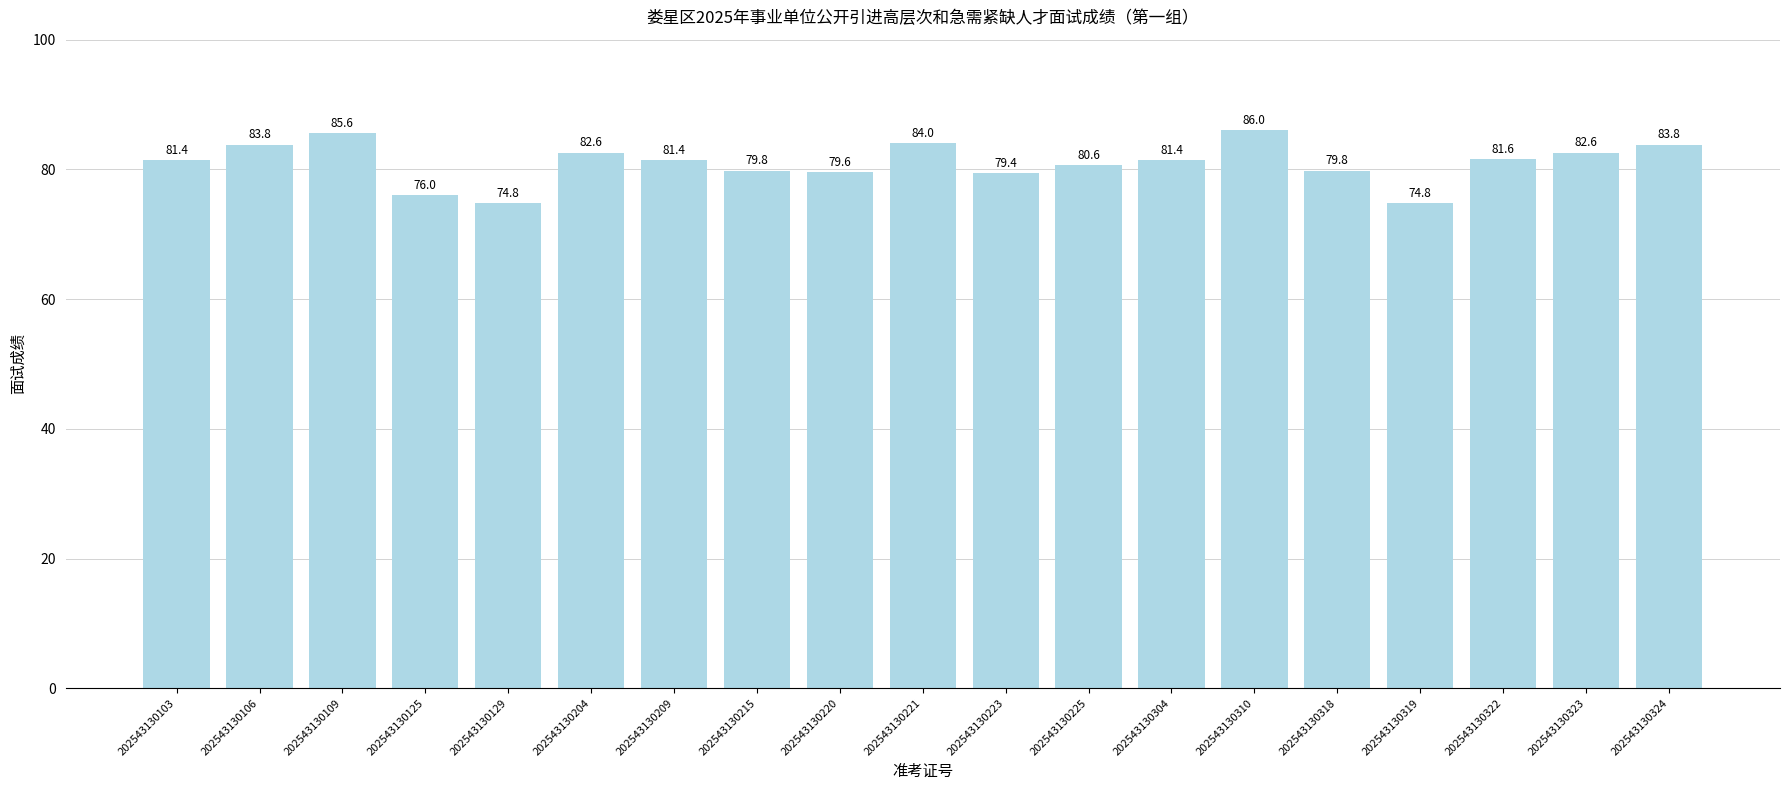

The value at 202543130106 is 28.3. True or false?

False